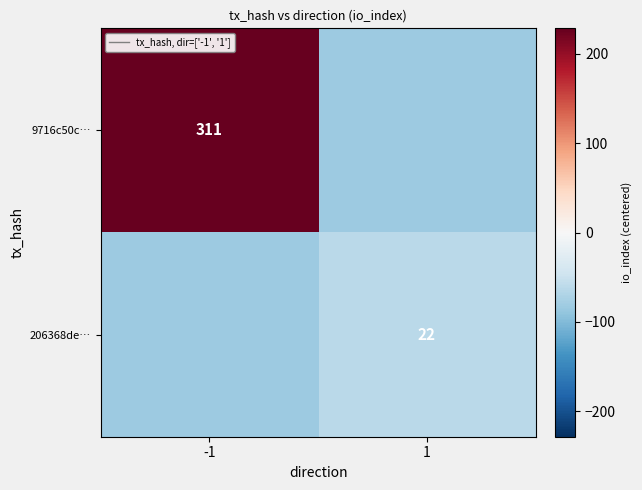

What is the sum of the 9716c50c… values at 1 and -1?

144.5